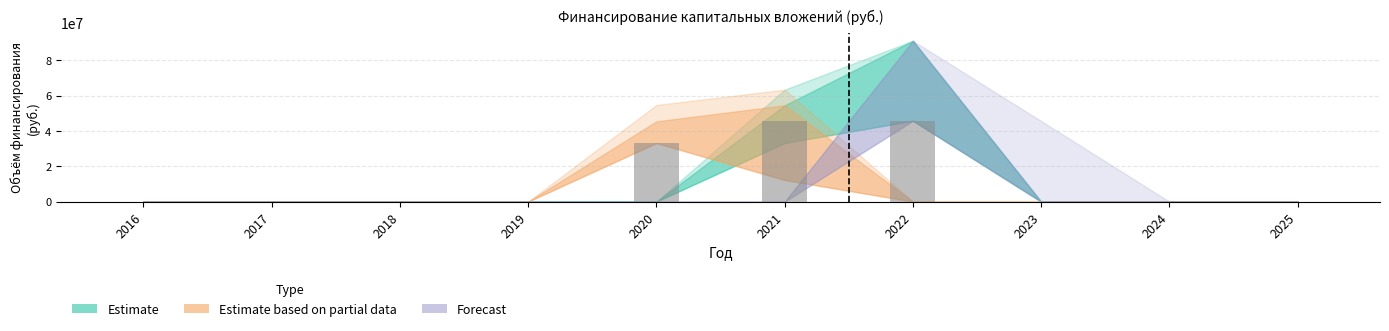

What is the sum of all values?

124505815